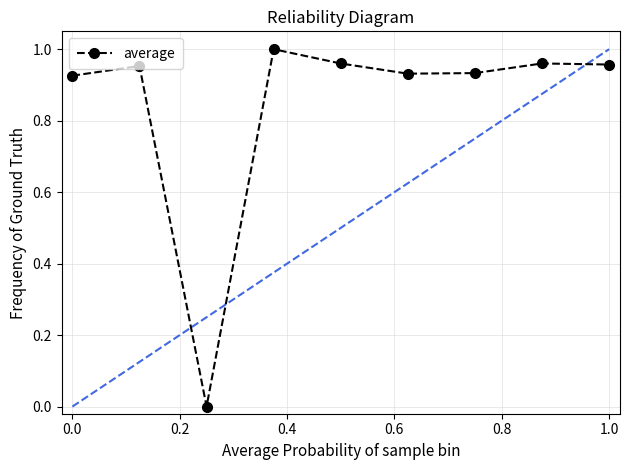

How many points are lower than both their immediate neighbors (excluding endpoints)?

2